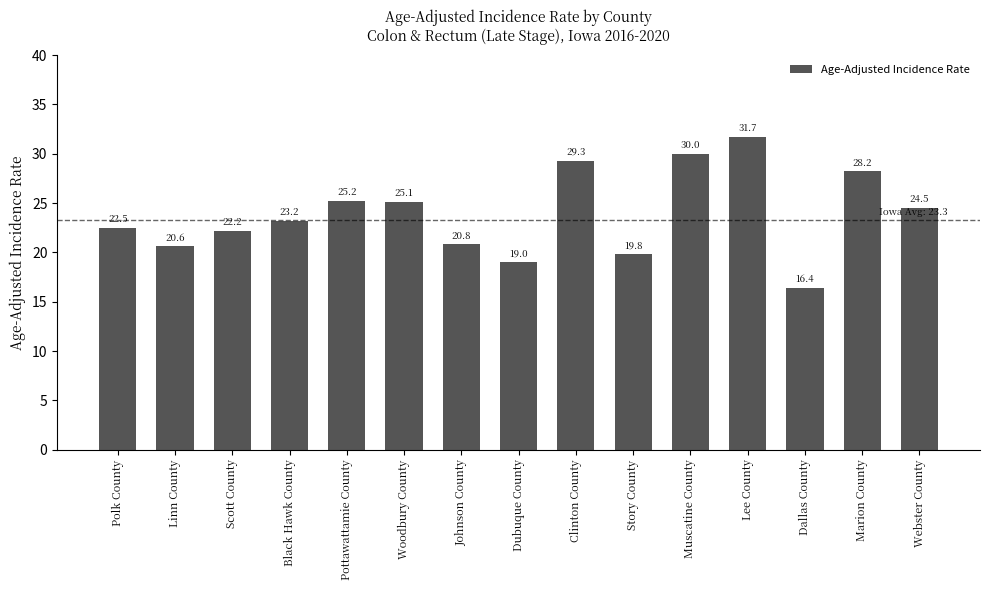

What is the greatest value displayed?

31.7